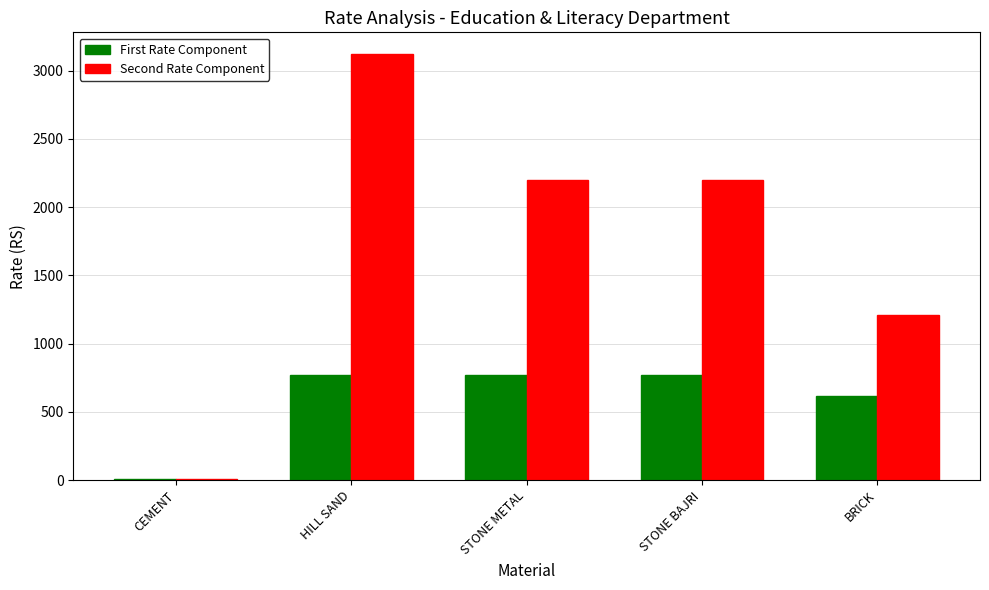

Where does the First Rate Component series first go above 771?

HILL SAND